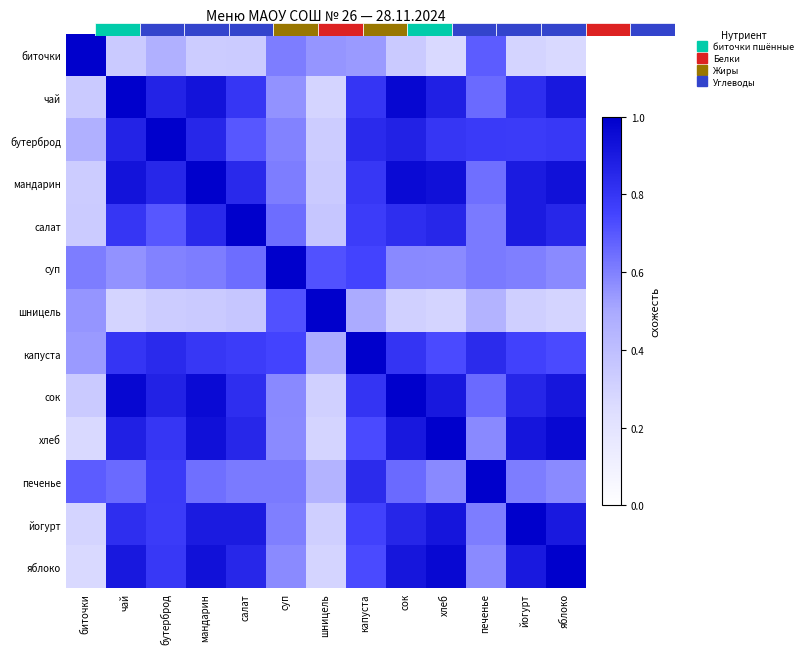

Reading right to left, extract all data points from this chart.

биточки: яблоко=0.3	йогурт=0.3	печенье=0.7	хлеб=0.3	сок=0.3	капуста=0.5	шницель=0.6	суп=0.6	салат=0.3	мандарин=0.3	бутерброд=0.5	чай=0.3	биточки=1.0
чай: яблоко=0.9	йогурт=0.8	печенье=0.7	хлеб=0.9	сок=1.0	капуста=0.8	шницель=0.3	суп=0.6	салат=0.8	мандарин=0.9	бутерброд=0.9	чай=1.0	биточки=0.3
бутерброд: яблоко=0.8	йогурт=0.8	печенье=0.8	хлеб=0.8	сок=0.9	капуста=0.8	шницель=0.3	суп=0.6	салат=0.7	мандарин=0.9	бутерброд=1.0	чай=0.9	биточки=0.5
мандарин: яблоко=0.9	йогурт=0.9	печенье=0.6	хлеб=0.9	сок=1.0	капуста=0.8	шницель=0.3	суп=0.6	салат=0.8	мандарин=1.0	бутерброд=0.9	чай=0.9	биточки=0.3
салат: яблоко=0.9	йогурт=0.9	печенье=0.6	хлеб=0.9	сок=0.8	капуста=0.8	шницель=0.4	суп=0.6	салат=1.0	мандарин=0.8	бутерброд=0.7	чай=0.8	биточки=0.3
суп: яблоко=0.6	йогурт=0.6	печенье=0.6	хлеб=0.6	сок=0.6	капуста=0.8	шницель=0.7	суп=1.0	салат=0.6	мандарин=0.6	бутерброд=0.6	чай=0.6	биточки=0.6
шницель: яблоко=0.3	йогурт=0.3	печенье=0.5	хлеб=0.3	сок=0.3	капуста=0.5	шницель=1.0	суп=0.7	салат=0.4	мандарин=0.3	бутерброд=0.3	чай=0.3	биточки=0.6
капуста: яблоко=0.7	йогурт=0.8	печенье=0.8	хлеб=0.7	сок=0.8	капуста=1.0	шницель=0.5	суп=0.8	салат=0.8	мандарин=0.8	бутерброд=0.8	чай=0.8	биточки=0.5
сок: яблоко=0.9	йогурт=0.9	печенье=0.7	хлеб=0.9	сок=1.0	капуста=0.8	шницель=0.3	суп=0.6	салат=0.8	мандарин=1.0	бутерброд=0.9	чай=1.0	биточки=0.3
хлеб: яблоко=1.0	йогурт=0.9	печенье=0.6	хлеб=1.0	сок=0.9	капуста=0.7	шницель=0.3	суп=0.6	салат=0.9	мандарин=0.9	бутерброд=0.8	чай=0.9	биточки=0.3
печенье: яблоко=0.6	йогурт=0.6	печенье=1.0	хлеб=0.6	сок=0.7	капуста=0.8	шницель=0.5	суп=0.6	салат=0.6	мандарин=0.6	бутерброд=0.8	чай=0.7	биточки=0.7
йогурт: яблоко=0.9	йогурт=1.0	печенье=0.6	хлеб=0.9	сок=0.9	капуста=0.8	шницель=0.3	суп=0.6	салат=0.9	мандарин=0.9	бутерброд=0.8	чай=0.8	биточки=0.3
яблоко: яблоко=1.0	йогурт=0.9	печенье=0.6	хлеб=1.0	сок=0.9	капуста=0.7	шницель=0.3	суп=0.6	салат=0.9	мандарин=0.9	бутерброд=0.8	чай=0.9	биточки=0.3